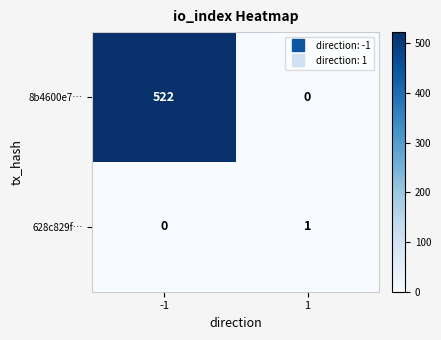

What is the difference between the 8b4600e7… values at -1 and 1?

522